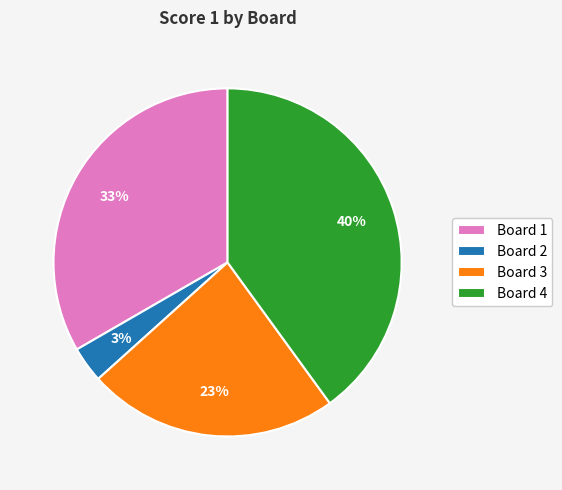

Which has a higher value, Board 2 or Board 3?

Board 3